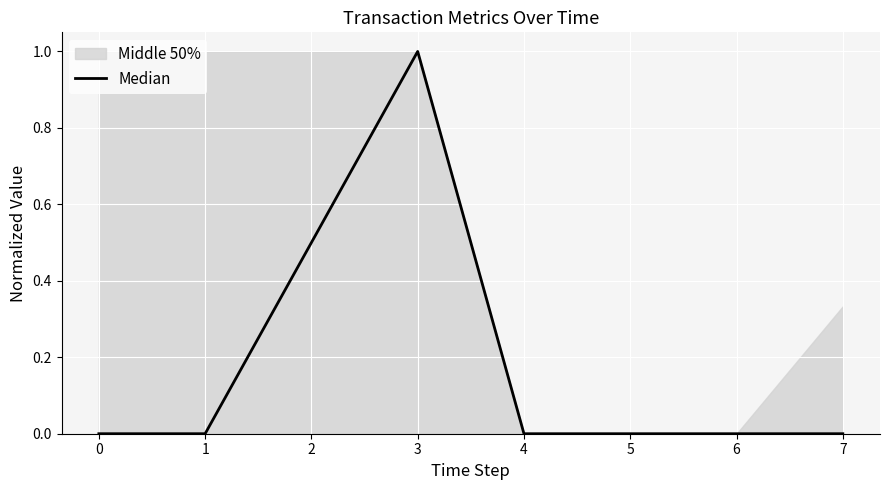

At which category does the chart reach its peak across all series?

3